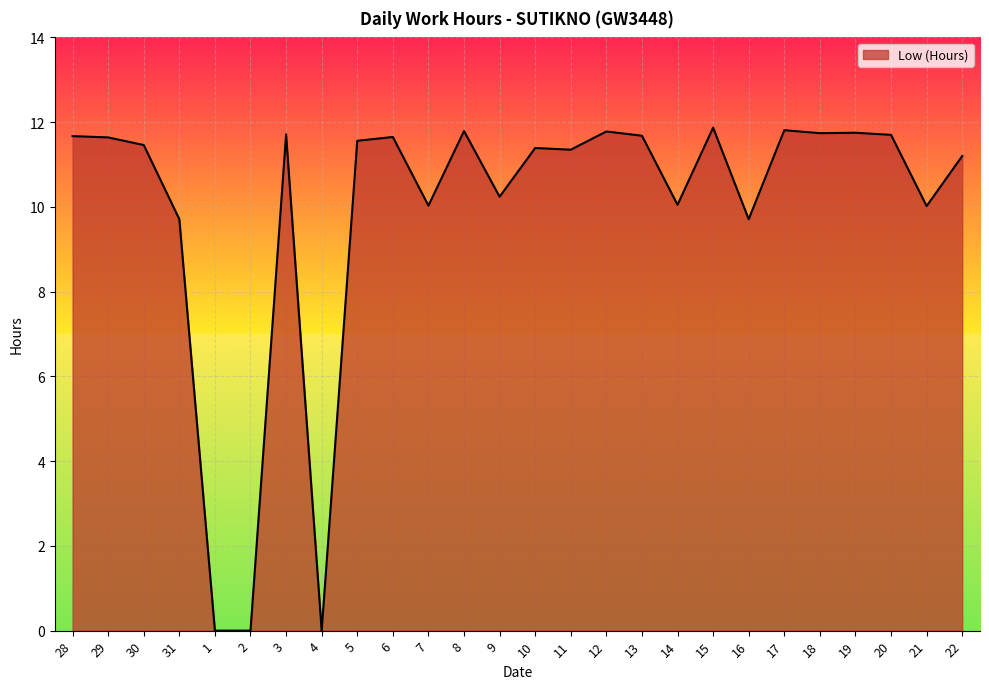

What is the difference between the maximum and second lowest values?

11.9